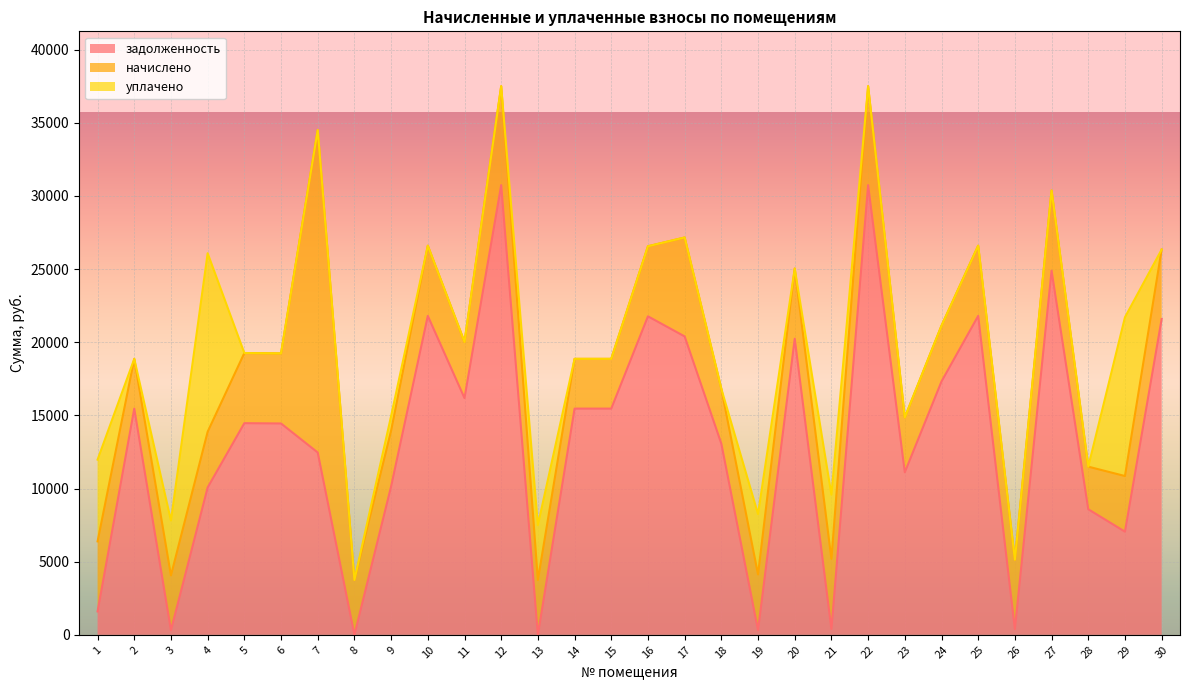

How many interior local peaks does the задолженность series have?

9